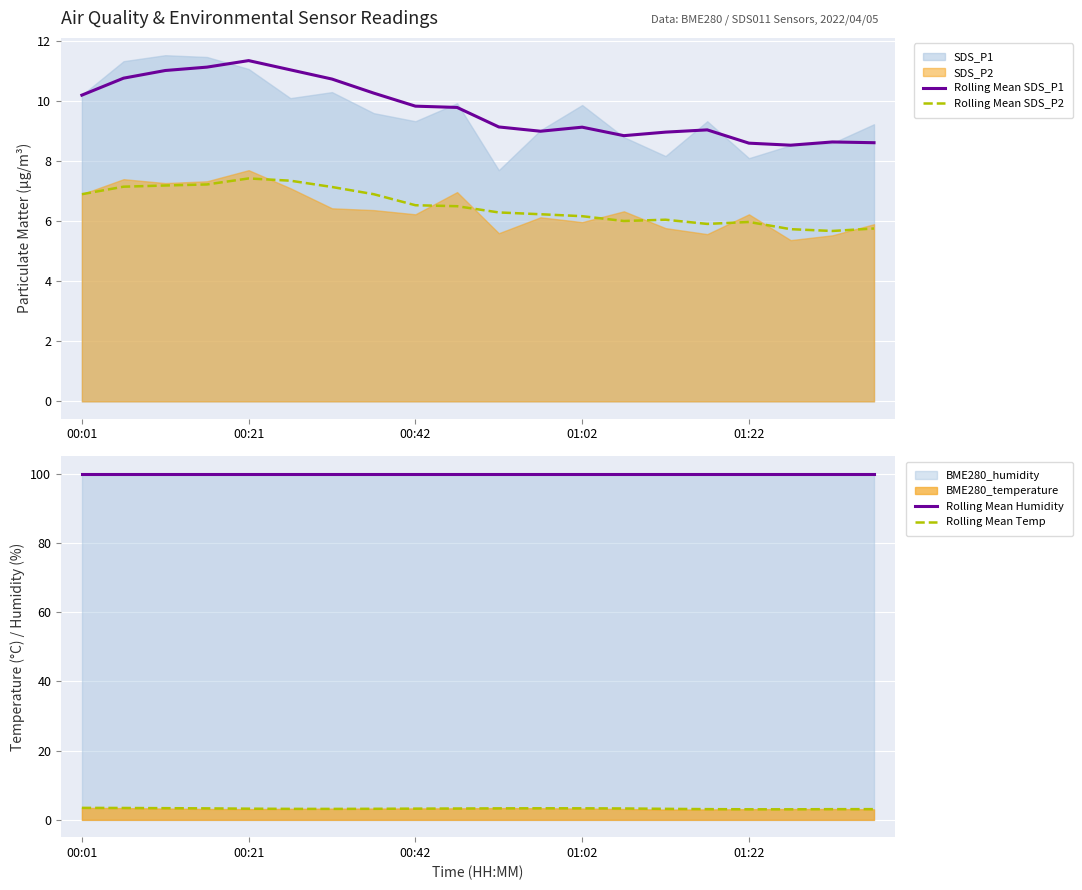

The Rolling Mean SDS_P2 series shows 2.3 at 6. True or false?

False